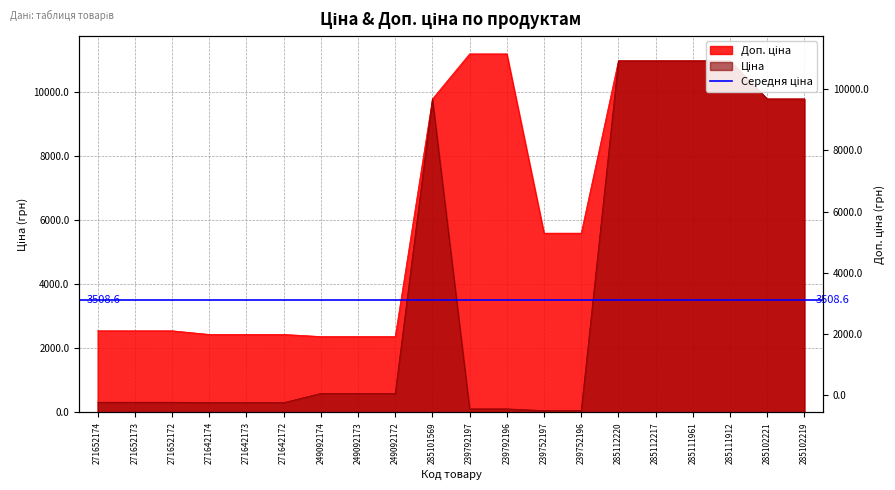

At which label is Доп. ціна closest to 6774?

239752197